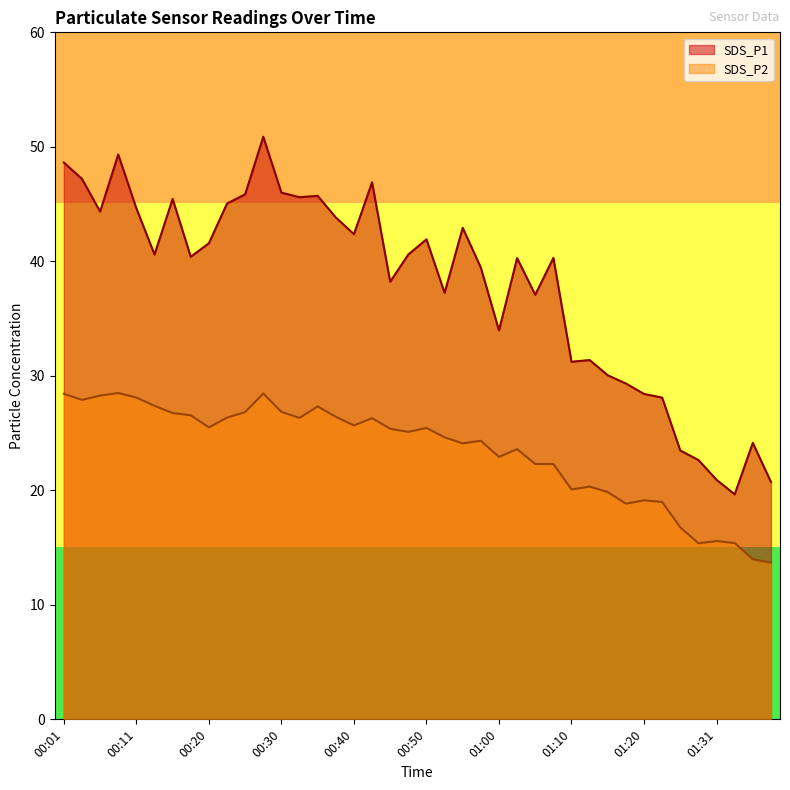

Reading left to right, list all the values displayed in this chart.

SDS_P1: 48.6	47.2	44.4	49.3	44.6	40.6	45.5	40.4	41.6	45.0	45.9	50.9	46.0	45.6	45.7	43.8	42.4	46.9	38.2	40.6	41.9	37.2	42.9	39.5	34.0	40.3	37.1	40.3	31.2	31.4	30.1	29.3	28.4	28.1	23.5	22.6	20.9	19.6	24.1	20.7
SDS_P2: 28.4	27.9	28.3	28.5	28.1	27.4	26.8	26.6	25.5	26.4	26.8	28.4	26.9	26.3	27.3	26.4	25.7	26.3	25.4	25.1	25.4	24.6	24.1	24.3	22.9	23.6	22.3	22.3	20.1	20.3	19.9	18.8	19.1	19.0	16.8	15.4	15.6	15.4	14.0	13.7